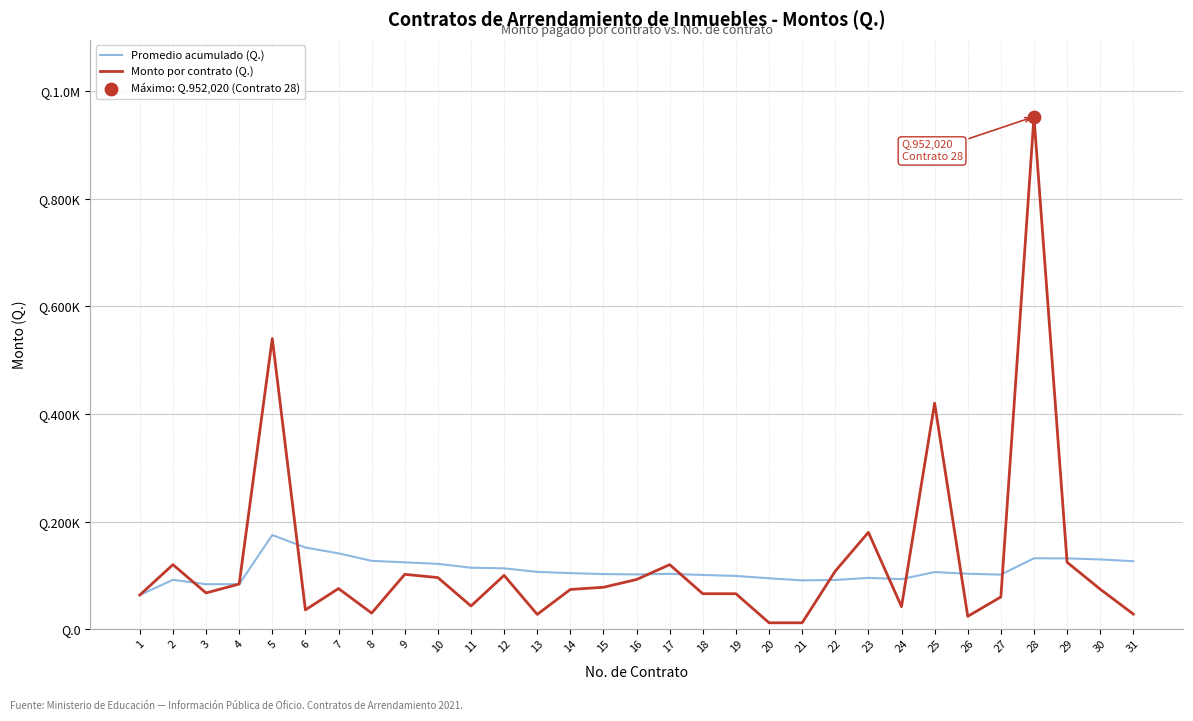

What are all the series names shown in the legend?

Promedio acumulado (Q.), Monto por contrato (Q.)